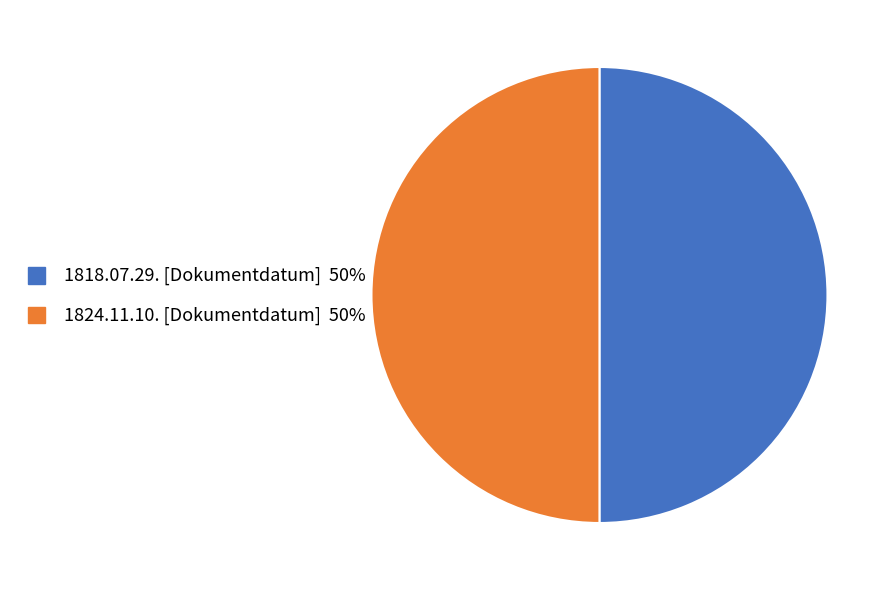

Combined, do 1818.07.29. [Dokumentdatum] and 1824.11.10. [Dokumentdatum] account for over 50%?

Yes